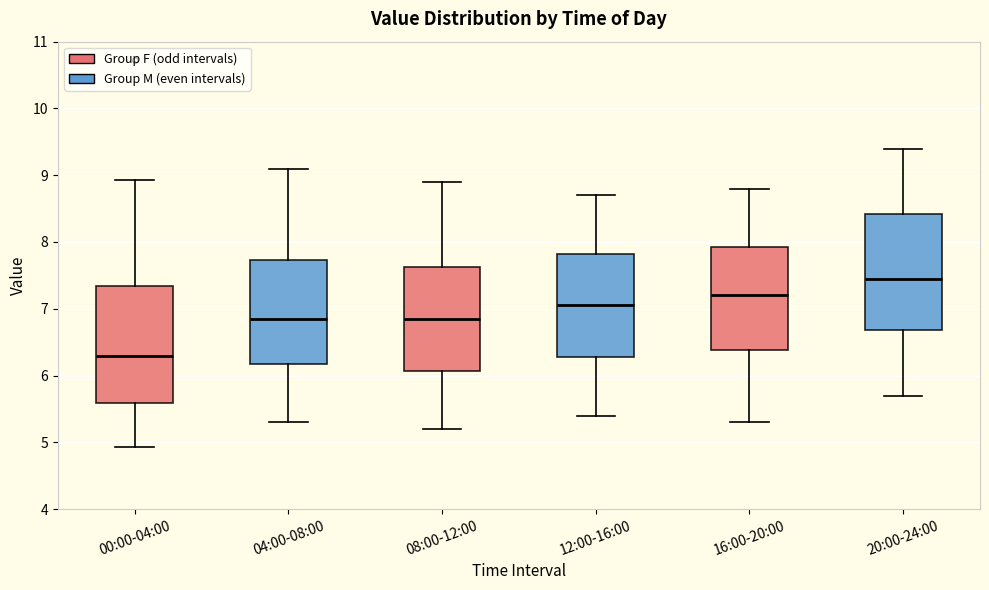

Which box's median line is the highest?

20:00-24:00